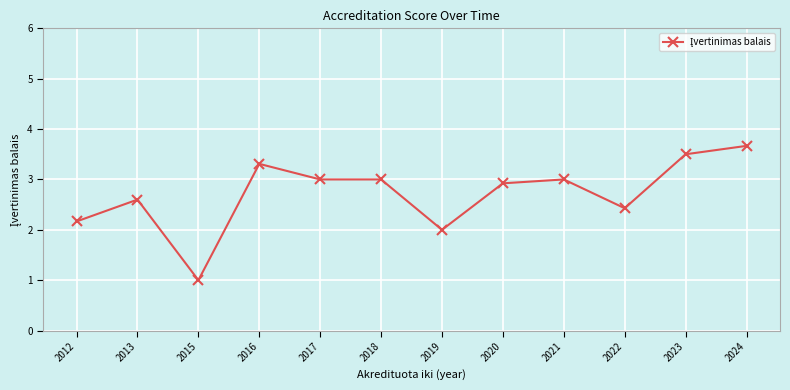

What is the value of the 10th point from the left?

2.4